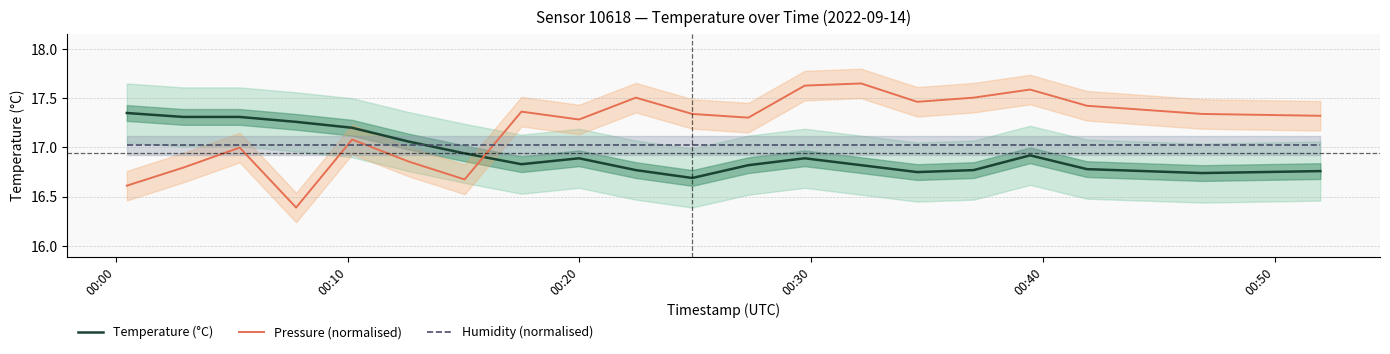

True or false: Temperature (°C) and Pressure (normalised) cross at least once.

True